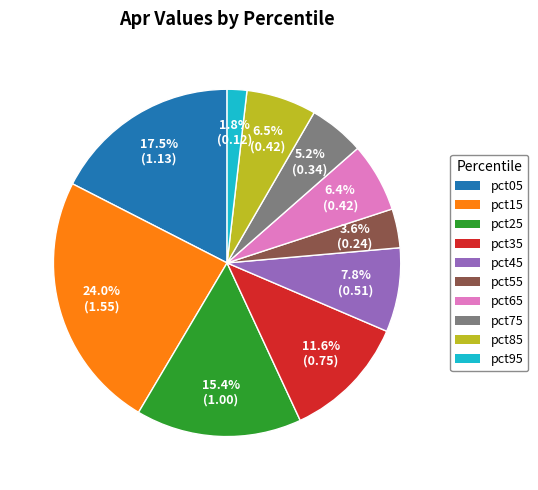

Does any single category account for the majority?

No